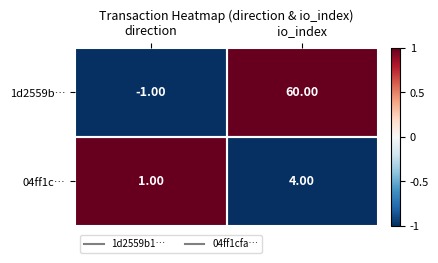

List the series in order of their overall mean, lowest first.

04ff1c…, 1d2559b…